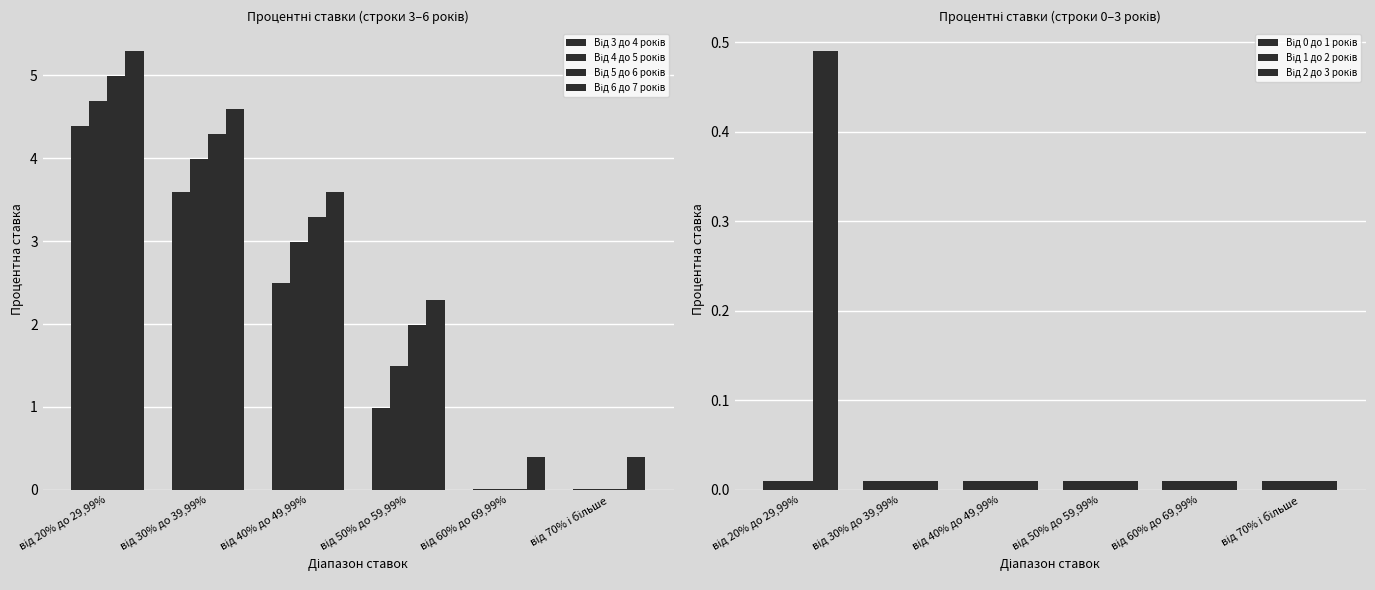

What position from the left is від 50% до 59,99%?

4